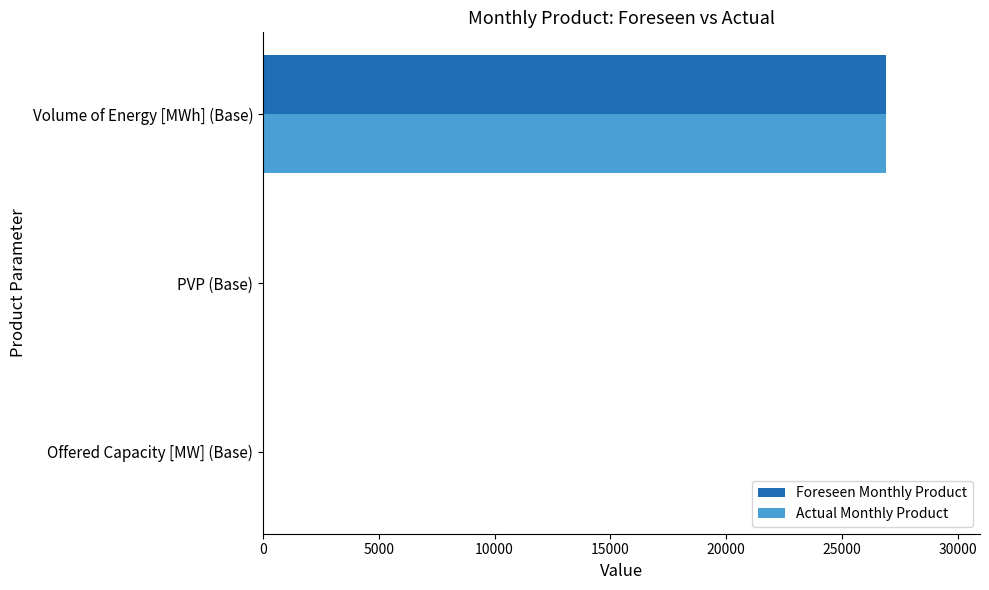

What is the maximum value shown in the chart?

26920